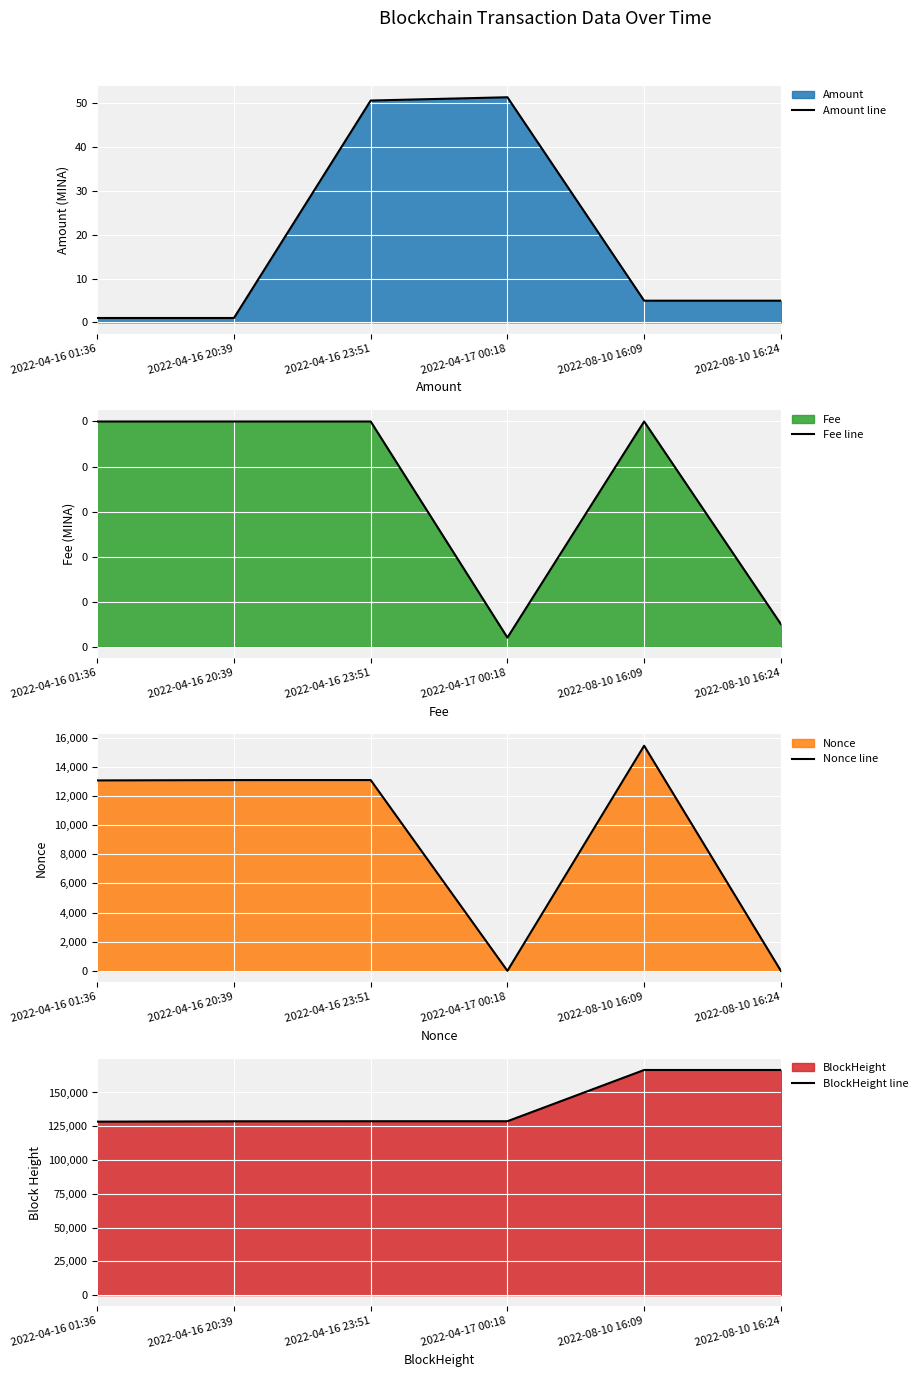

At which category does Fee line reach its first local peak?

2022-08-10 16:09